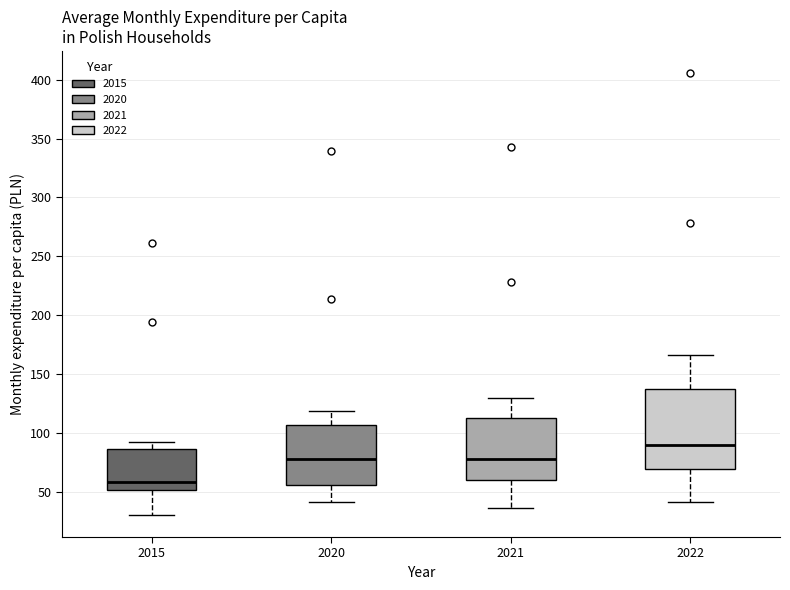

Comparing the boxes themselves (not the whiskers), which one is the tallest?

2022